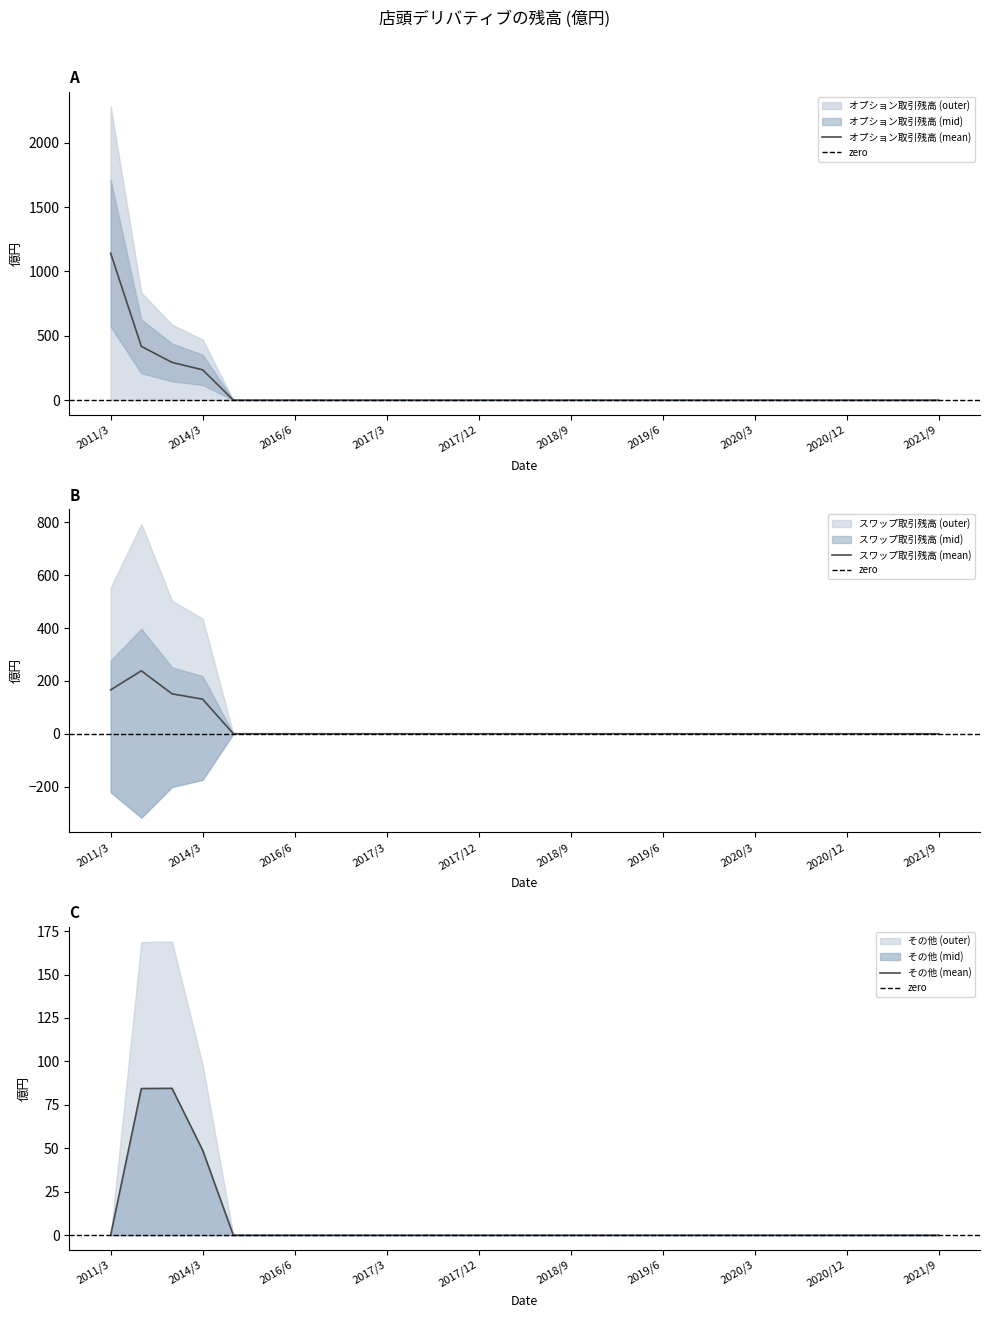

At which category does その他 reach its first local peak?

2013/3